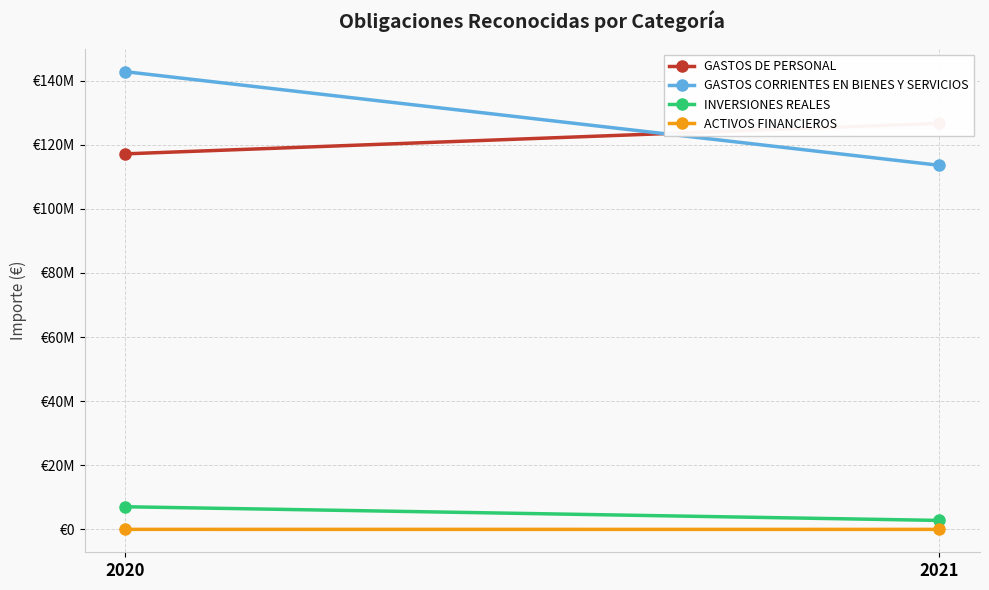

At which category is the sum across all series the highest?

2020